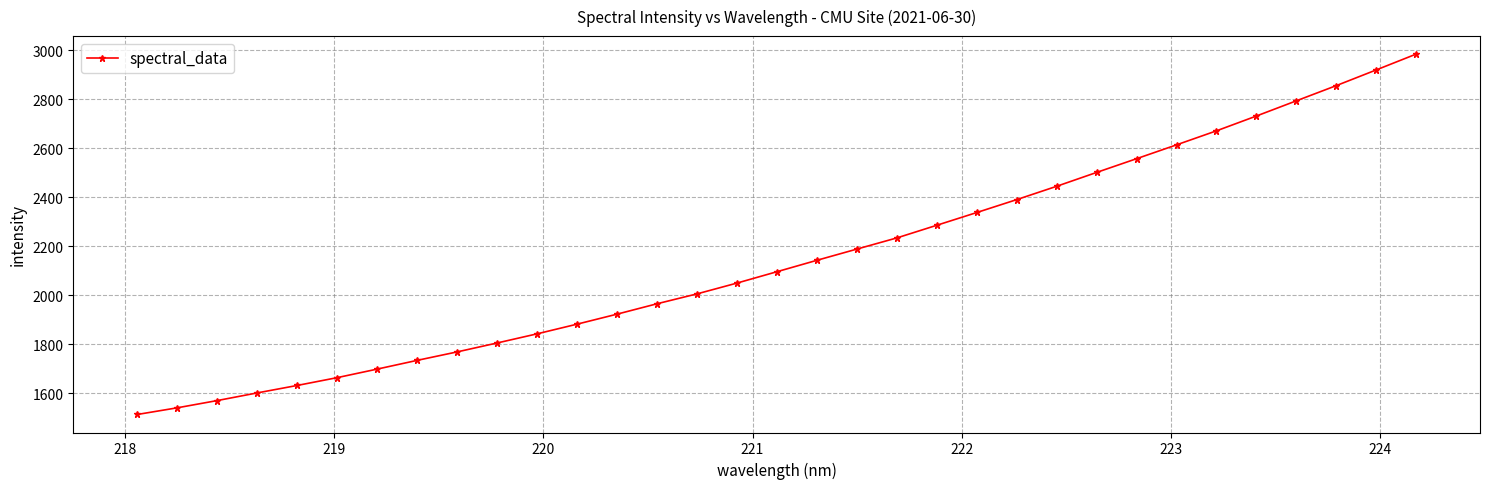

True or false: the data has more than 2 interior local peaks.

False